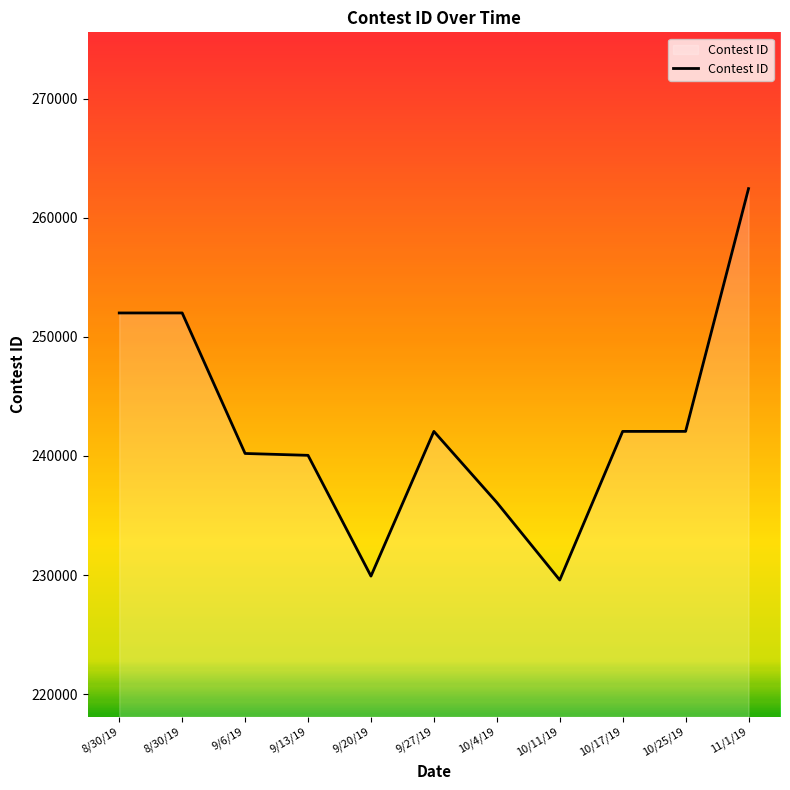

At which label is the value closest to 246011?

10/25/19